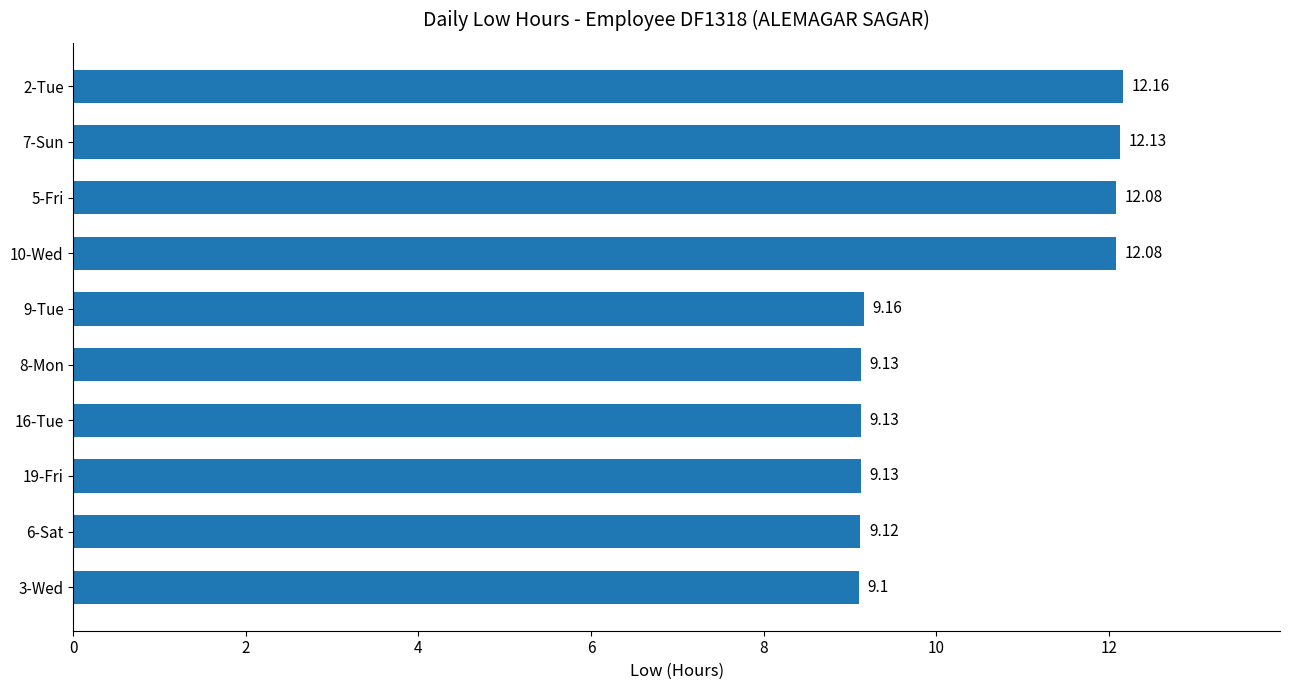

What is the ratio of the value at 2-Tue to the value at 9-Tue?

1.3